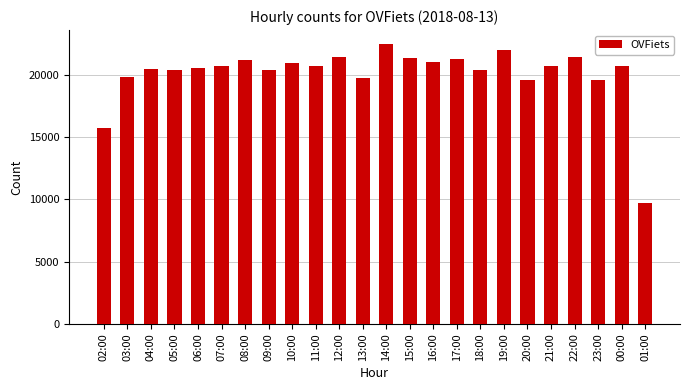

Which has a higher value, 05:00 or 21:00?

21:00